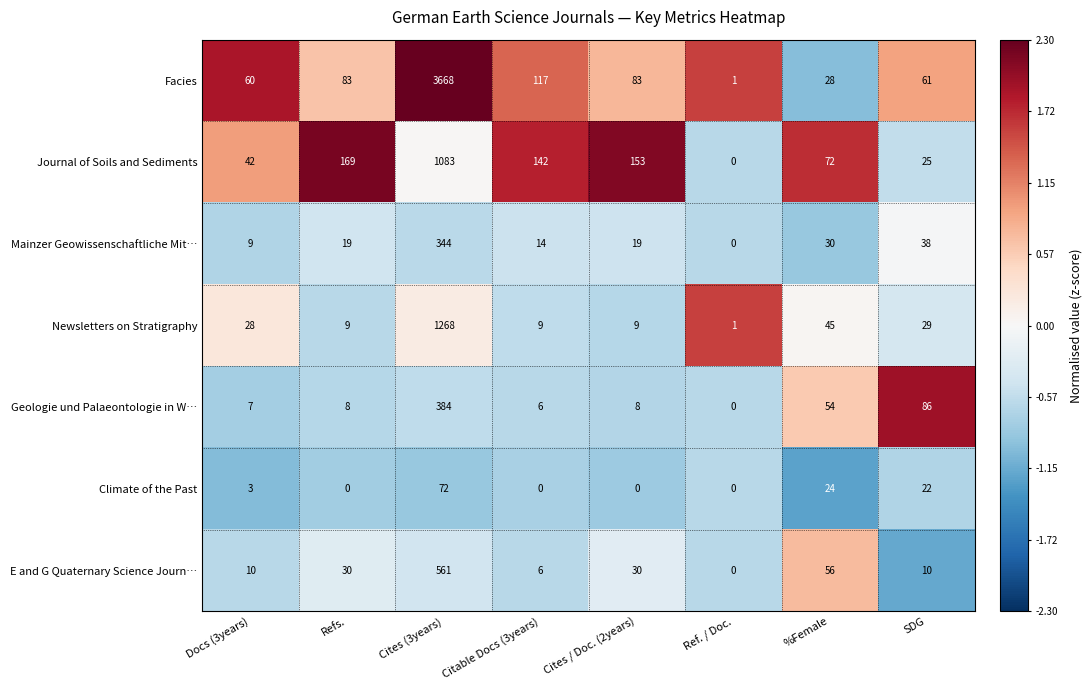

Which series changed the most between Ref. / Doc. and %Female?

Journal of Soils and Sediments